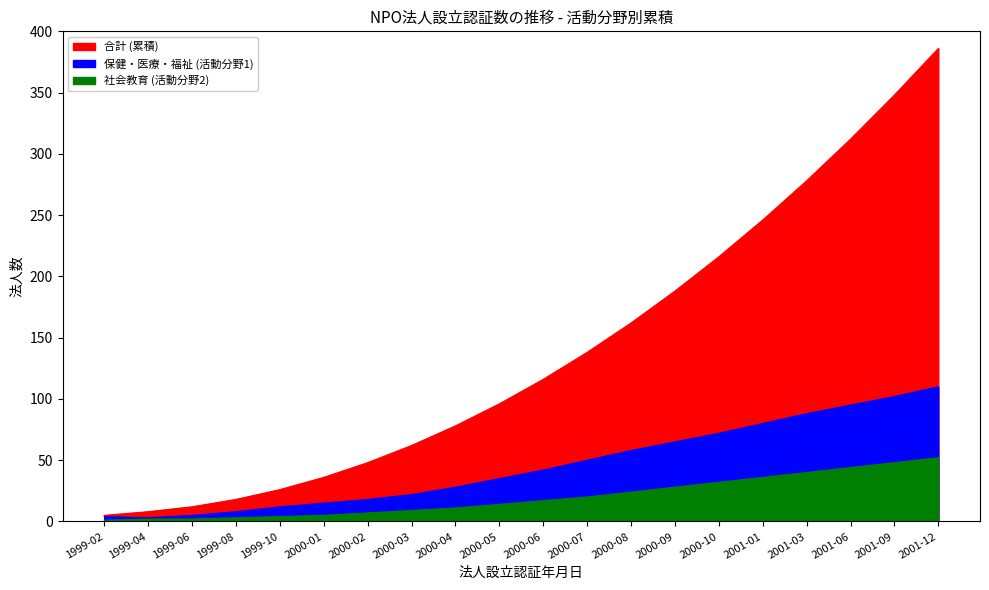

Which category has the highest value in the 保健・医療・福祉 (活動分野1) series?

2001-12